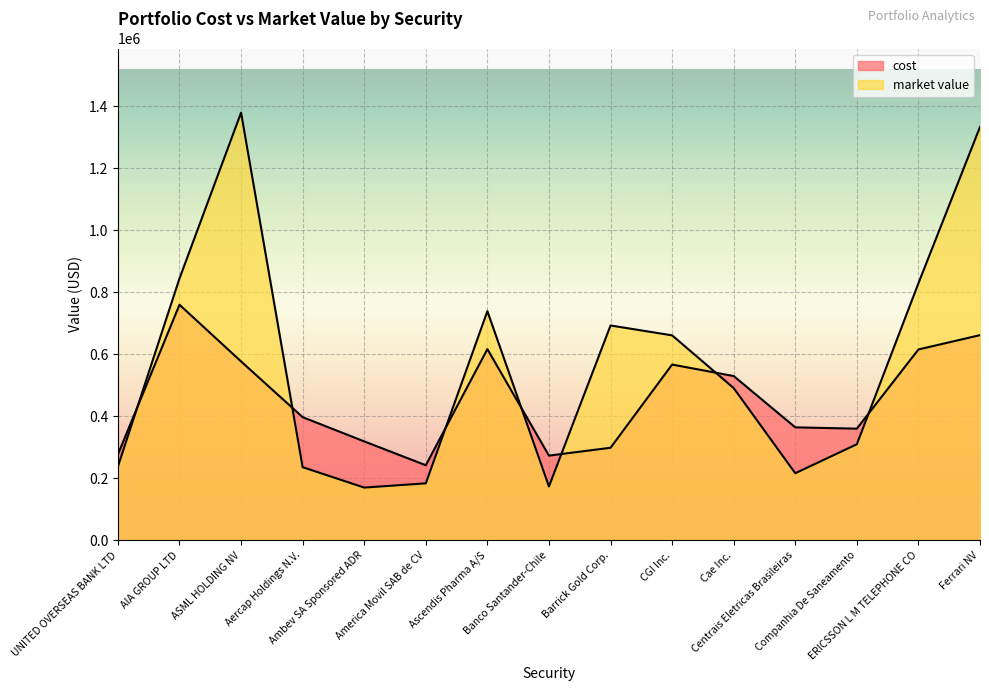

What is the difference between the market value values at America Movil SAB de CV and CGI Inc.?

477533.1